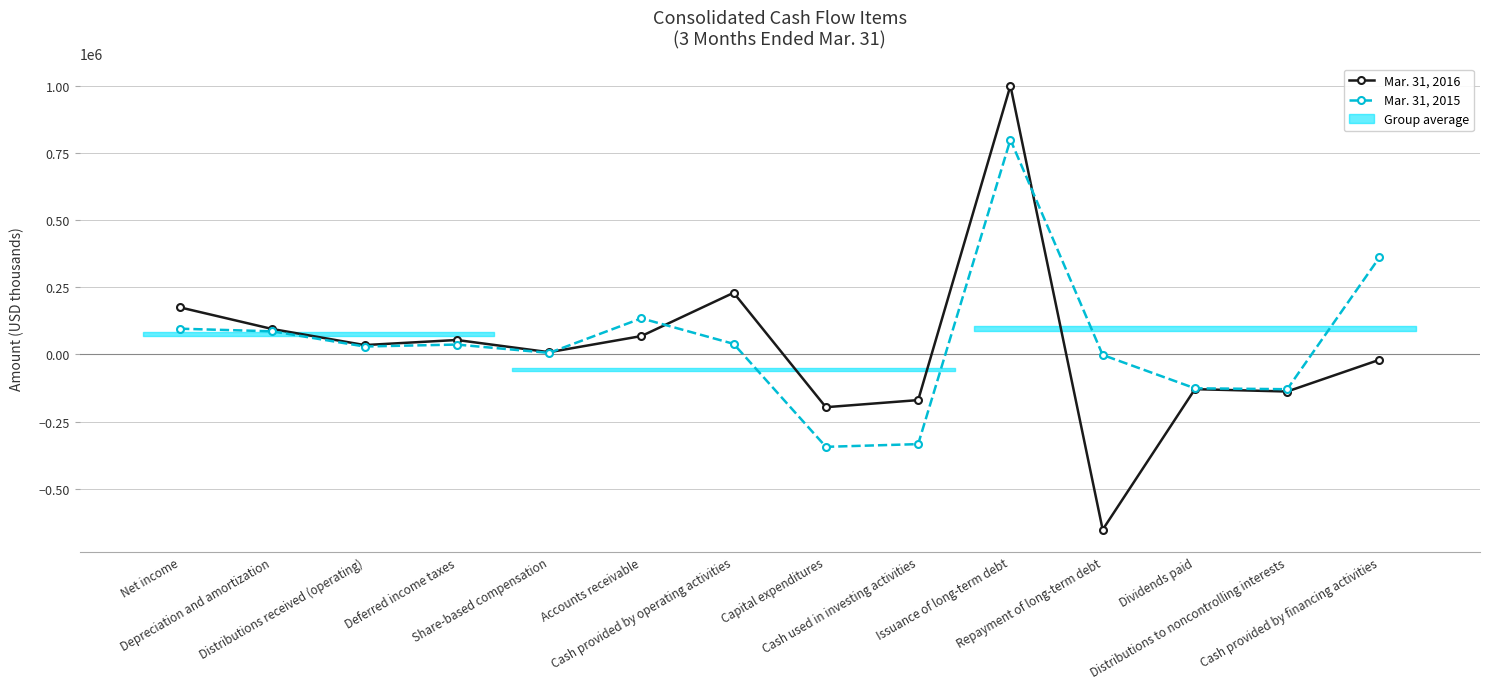

Reading left to right, transcribe all the data shown in this chart.

Mar. 31, 2016: 174959	94478	34789	53725	8232	68326	229478	-196411	-169947	1000000	-652148	-129235	-137980	-19942
Mar. 31, 2015: 95693	85955	29475	36712	5643	134300	39270	-343847	-333775	798896	-1948	-126053	-129457	360951